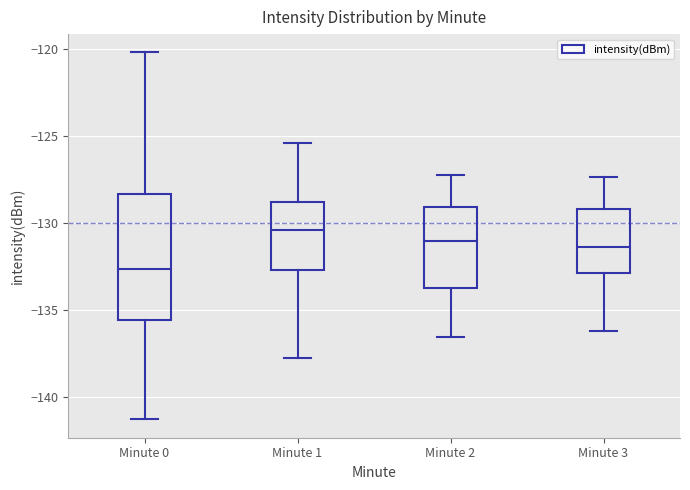

Reading left to right, transcribe this box plot: for each box, give where its median line is, the range the box spans, and where its two whiskers end, as read against the y-axis. The values are not printed on the chart, so give them approximately, as read against the axis.

Minute 0: median -132.5, box -135.5 to -128.5, whiskers -141.5 to -120.0
Minute 1: median -130.5, box -132.5 to -129.0, whiskers -137.5 to -125.5
Minute 2: median -131.0, box -133.5 to -129.0, whiskers -136.5 to -127.0
Minute 3: median -131.5, box -133.0 to -129.0, whiskers -136.0 to -127.5